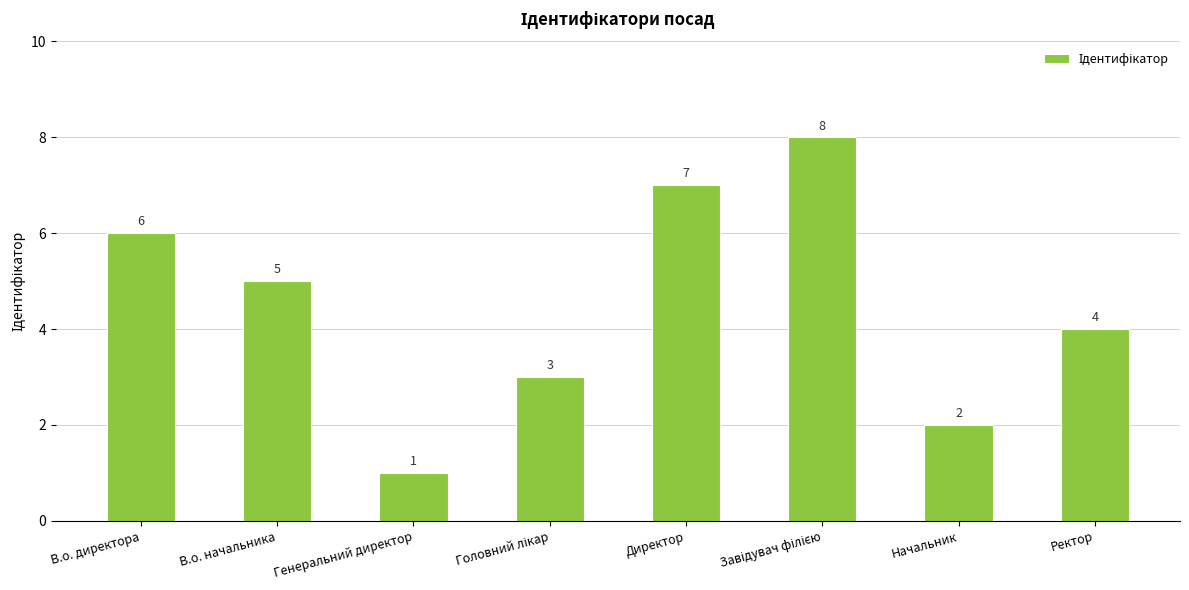

Count the number of data series in this chart.

1